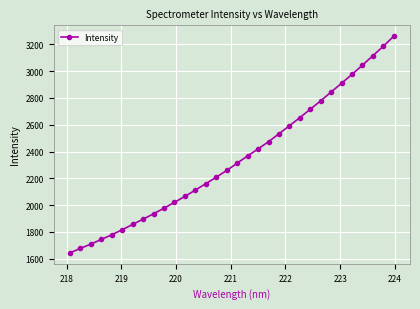

What is the value of the 32nd point from the left?

3260.7